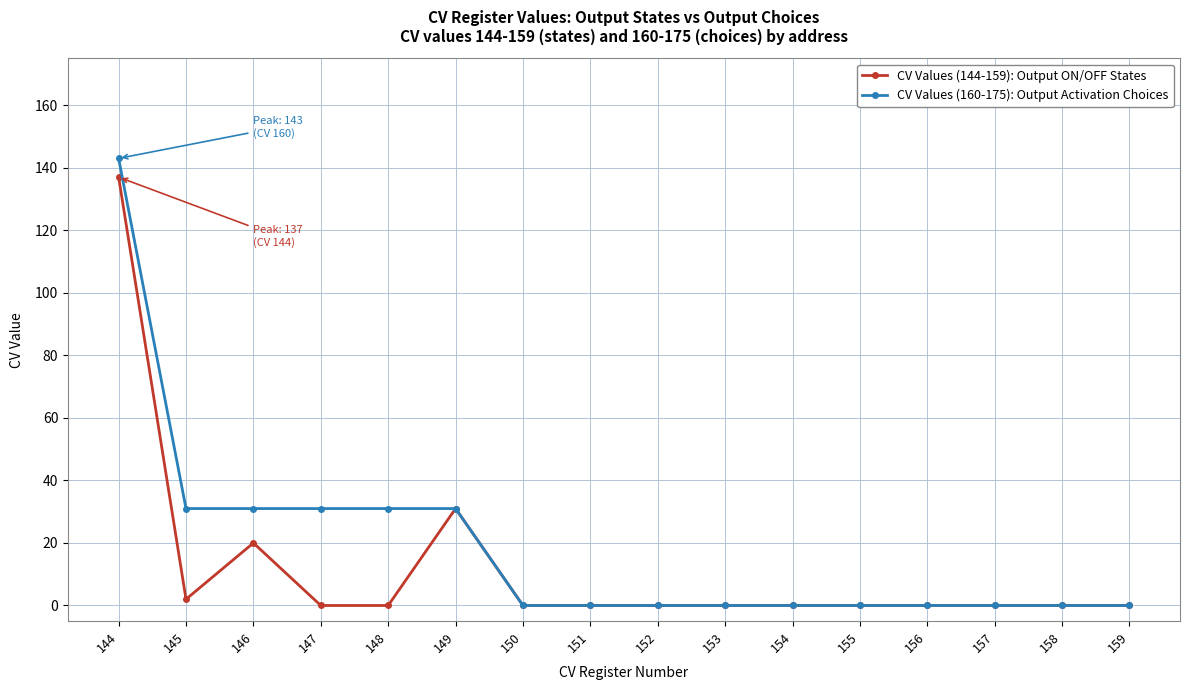

Which series has the largest range (max minus min)?

CV Values (160-175): Output Activation Choices